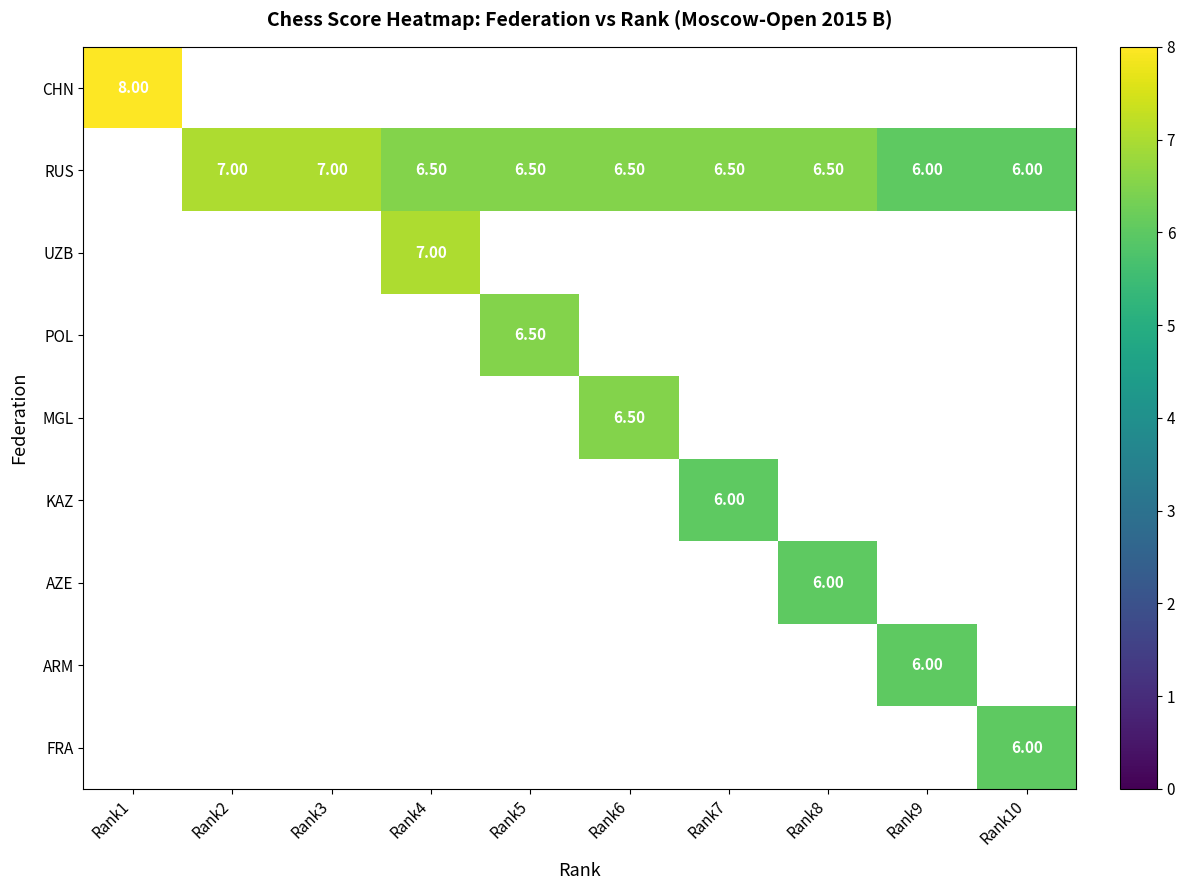

What is the sum of the RUS values at Rank7 and Rank6?

13.0